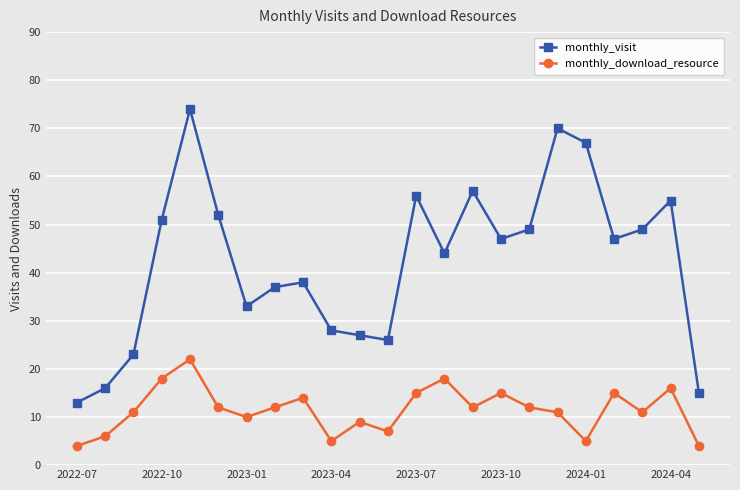

Which series has the widest spread of values?

monthly_visit